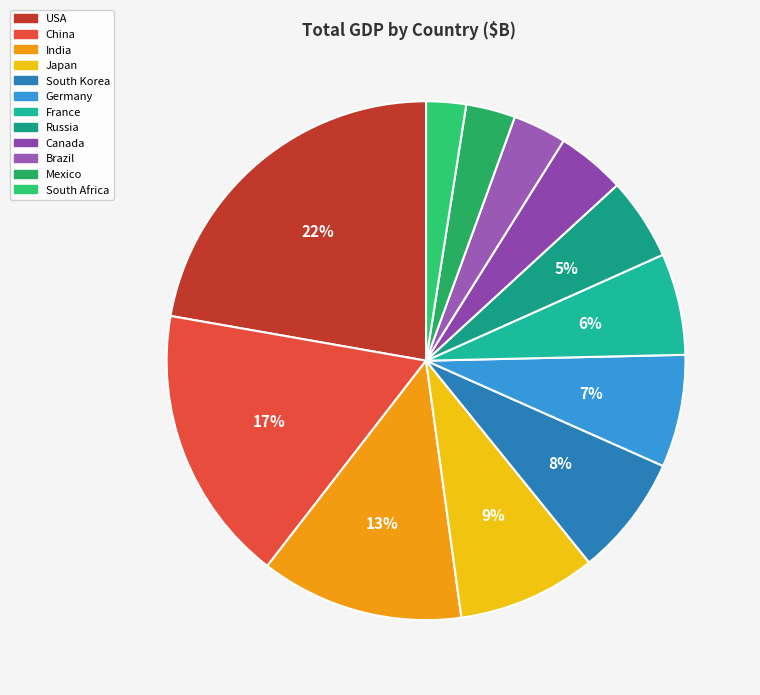

To the nearest percent, what is the combined percentage of India and France?

19%